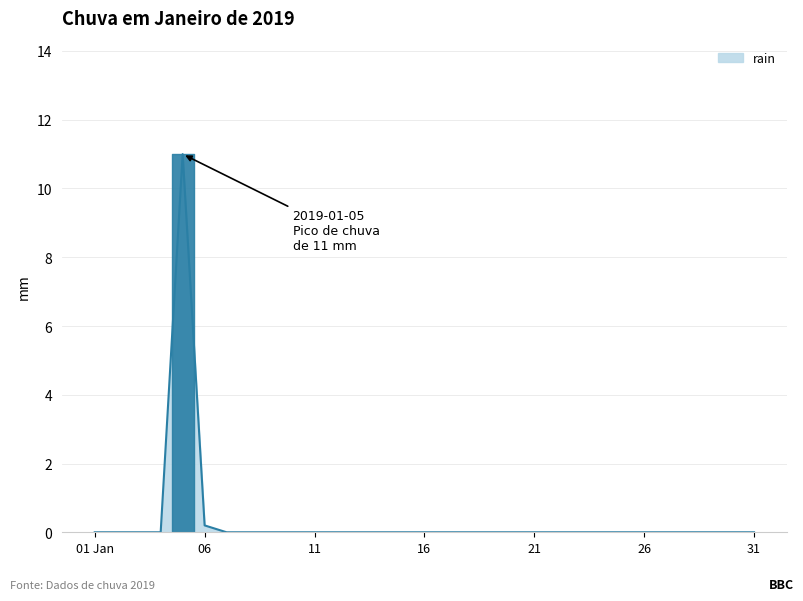

Reading left to right, what are all the values shown in this chart?

0.0	0.0	0.0	0.0	11.0	0.2	0.0	0.0	0.0	0.0	0.0	0.0	0.0	0.0	0.0	0.0	0.0	0.0	0.0	0.0	0.0	0.0	0.0	0.0	0.0	0.0	0.0	0.0	0.0	0.0	0.0